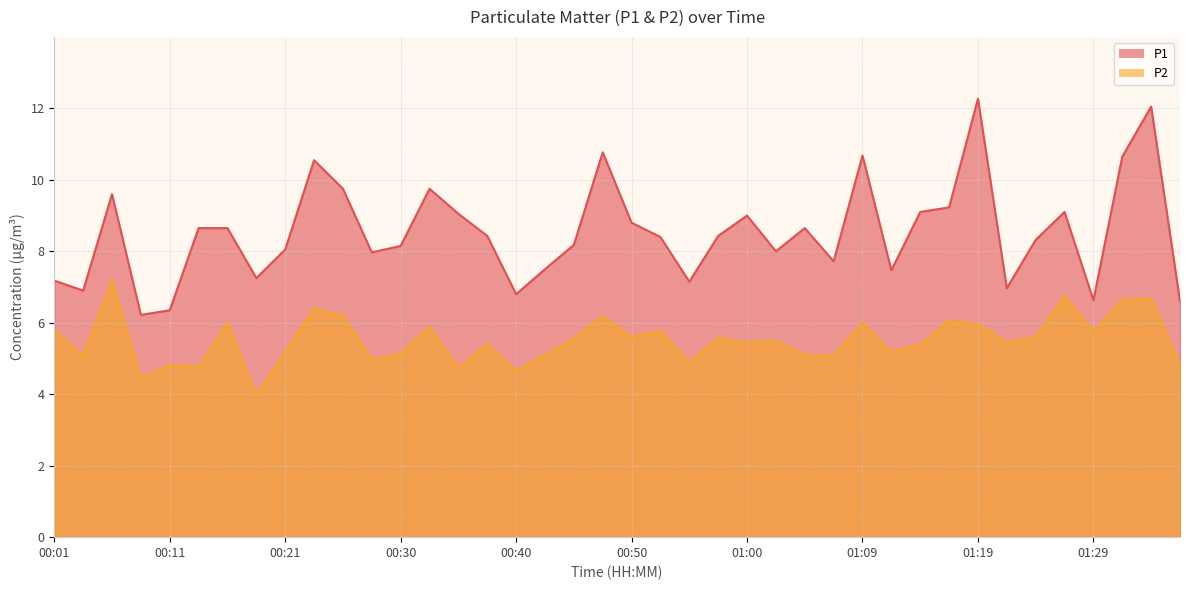

Reading left to right, what are all the values shown in this chart?

P1: 7.2	6.9	9.6	6.2	6.3	8.7	8.7	7.2	8.1	10.6	9.8	8.0	8.2	9.8	9.1	8.4	6.8	7.5	8.2	10.8	8.8	8.4	7.2	8.4	9.0	8.0	8.7	7.7	10.7	7.5	9.1	9.2	12.3	7.0	8.3	9.1	6.6	10.7	12.1	6.6
P2: 5.8	5.1	7.2	4.4	4.8	4.8	6.0	4.0	5.2	6.4	6.2	5.0	5.1	5.9	4.7	5.4	4.7	5.1	5.5	6.2	5.6	5.8	4.9	5.6	5.5	5.5	5.1	5.1	6.0	5.2	5.4	6.1	6.0	5.5	5.6	6.8	5.8	6.6	6.7	4.8